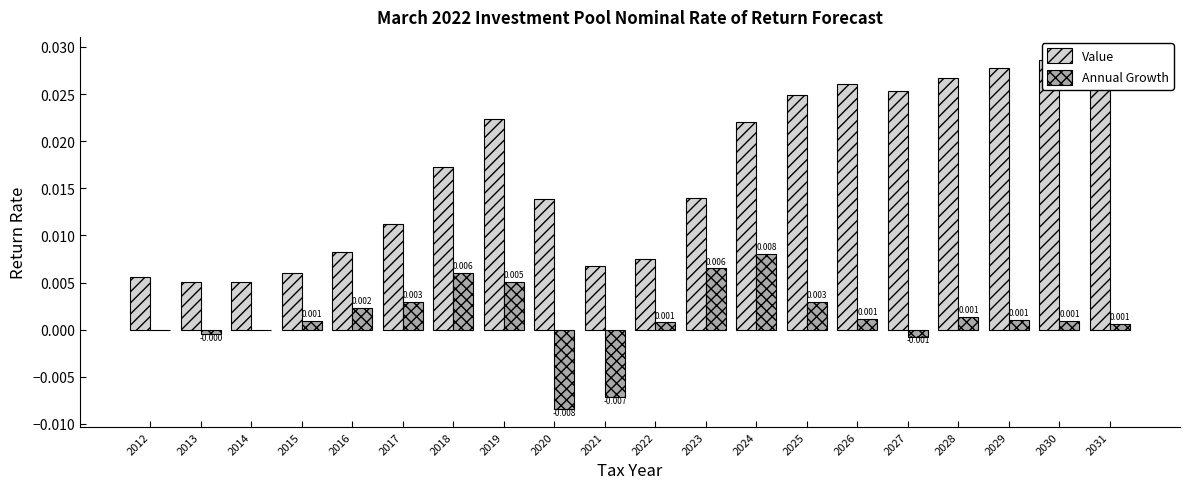

At 2028, list the series in order from smallest to largest.

Annual Growth, Value